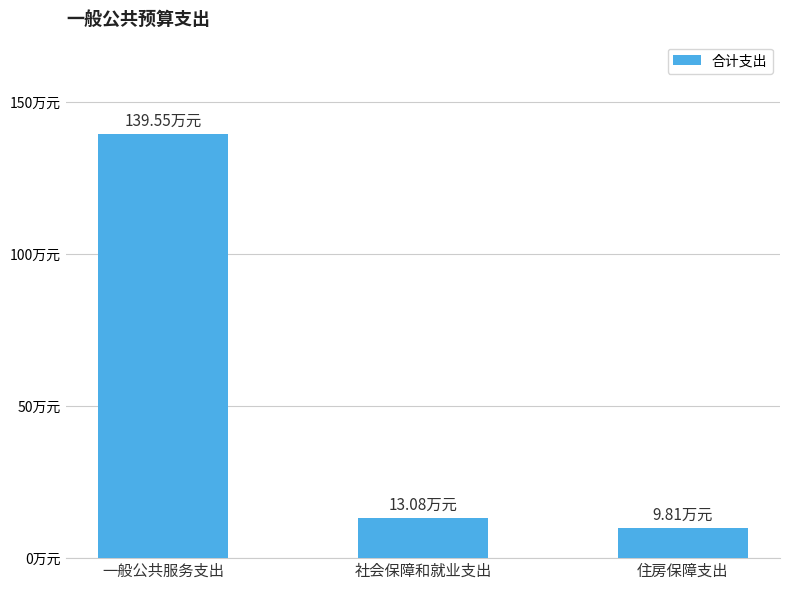

What is the label of the 1st bar from the right?

住房保障支出